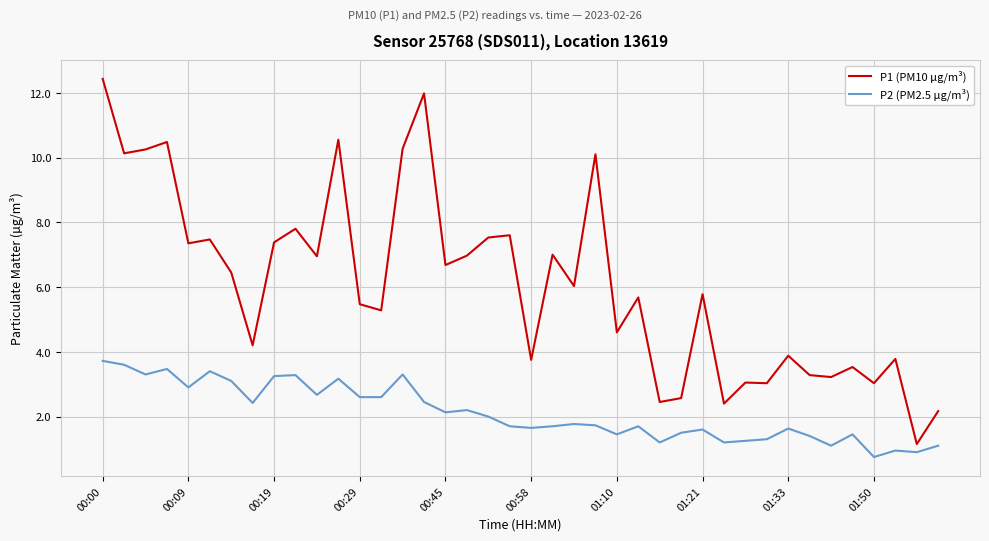

Which series has the largest range (max minus min)?

P1 (PM10 µg/m³)